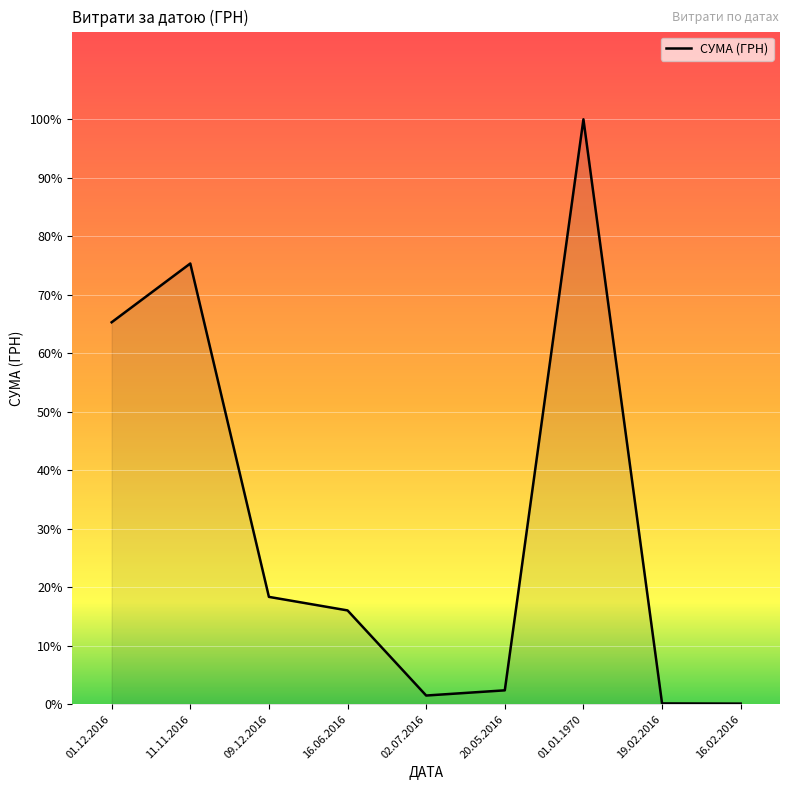

Does the chart have visible grid lines?

Yes